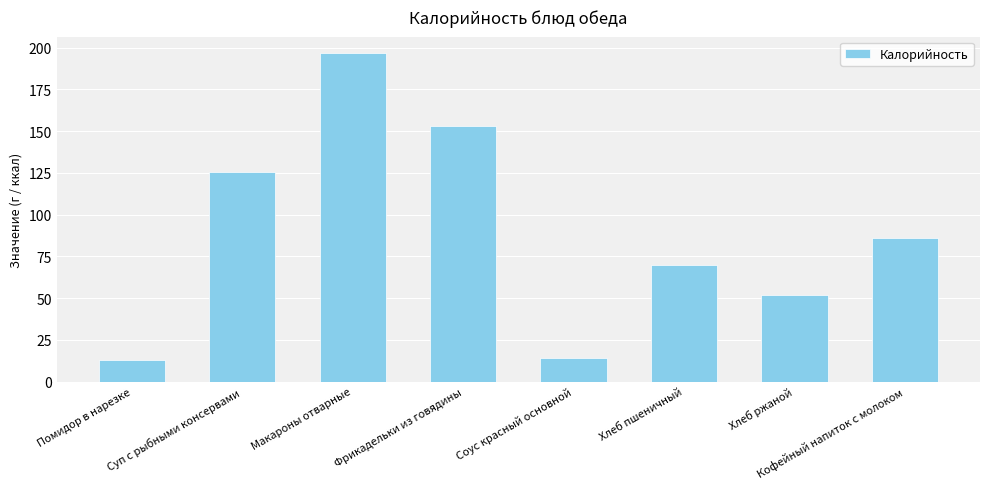

What is the change in value from Суп с рыбными консервами to Фрикадельки из говядины?

+27.4